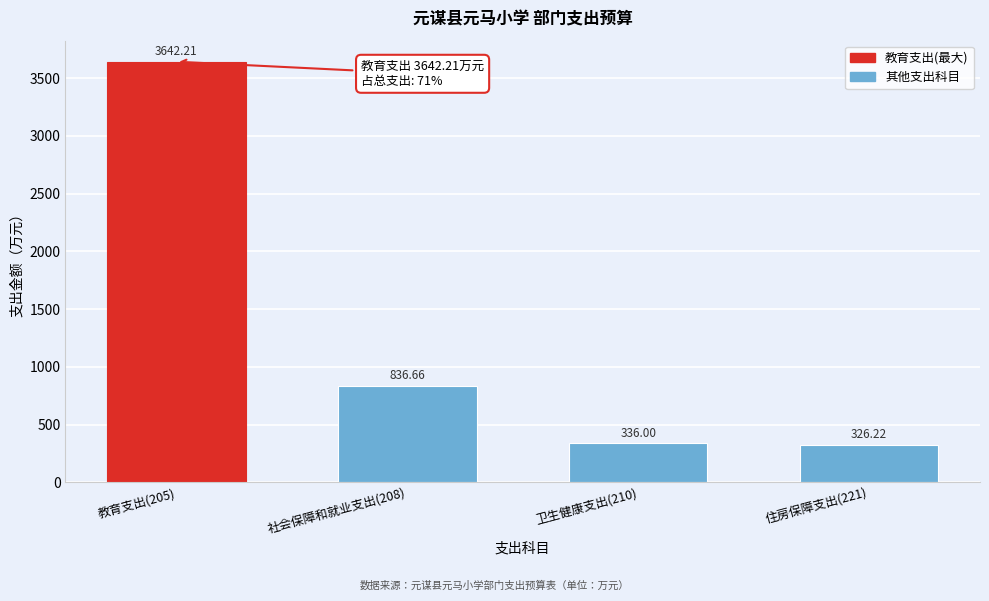

Rank the categories by value from highest to lowest.

教育支出(205), 社会保障和就业支出(208), 卫生健康支出(210), 住房保障支出(221)